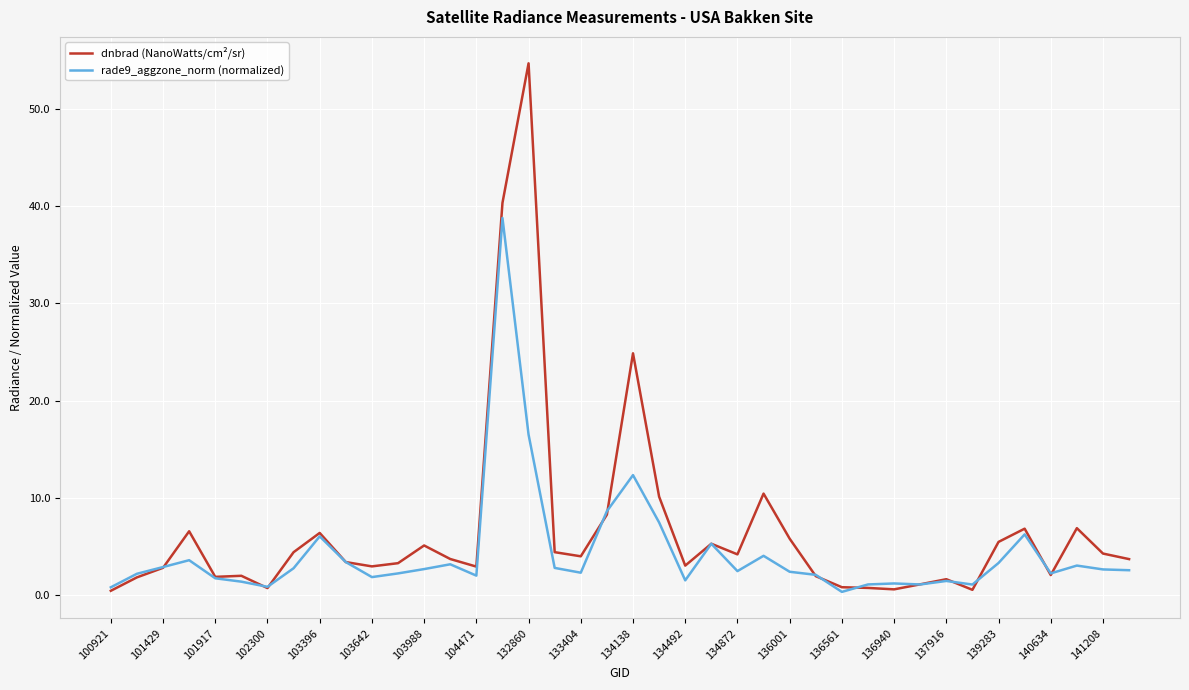

What is the highest value of the dnbrad (NanoWatts/cm²/sr) series?

54.7